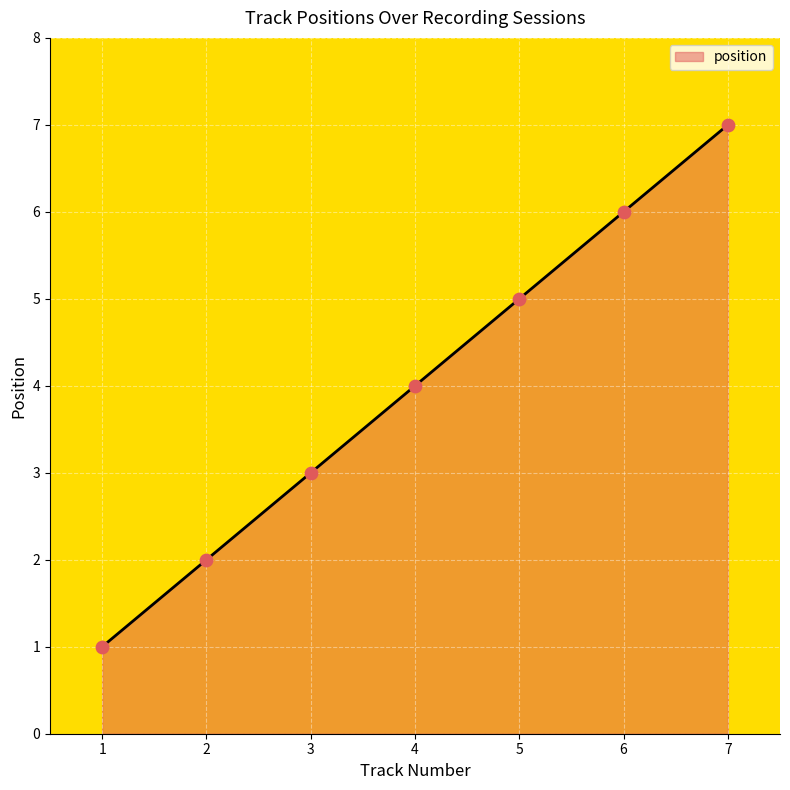

What is the change in value from 3 to 6?

+3